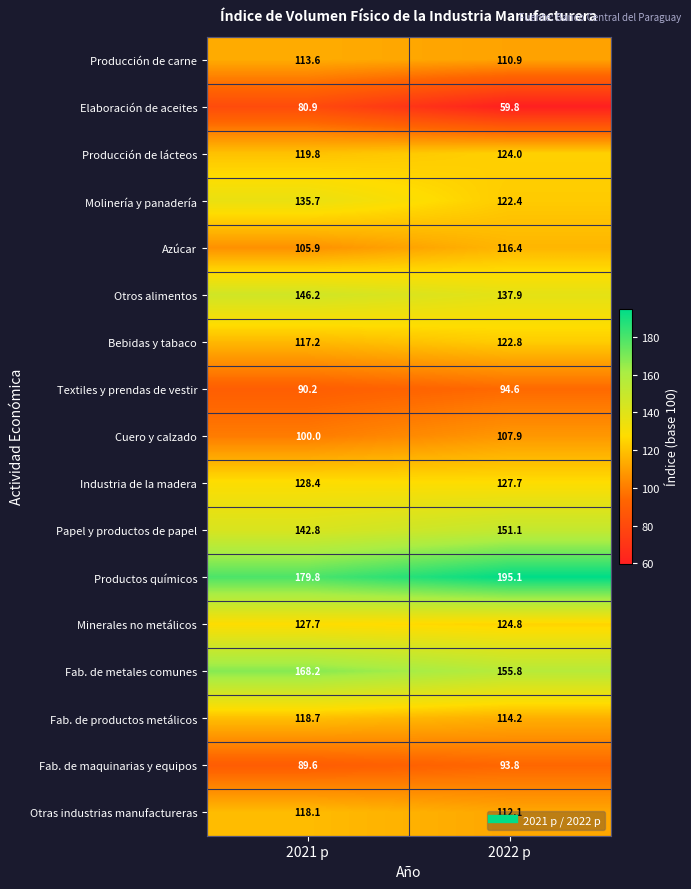

What is the sum of all Producción de carne values?

224.5